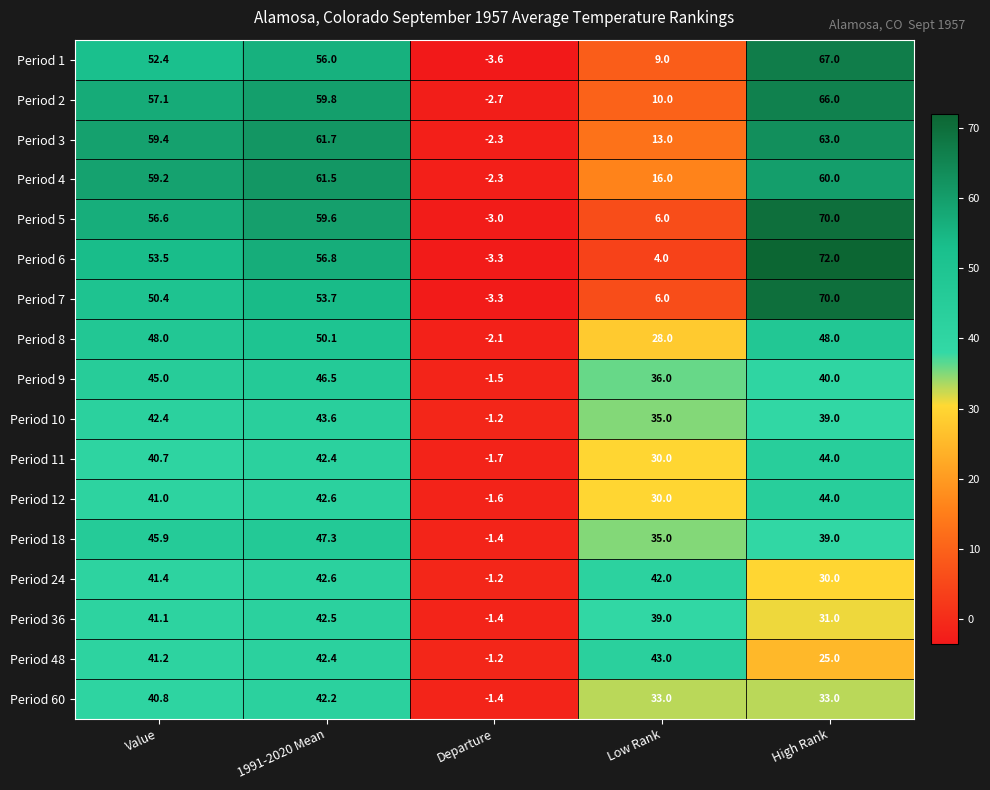

What is the spread (max minus min) of values at Value?

18.7